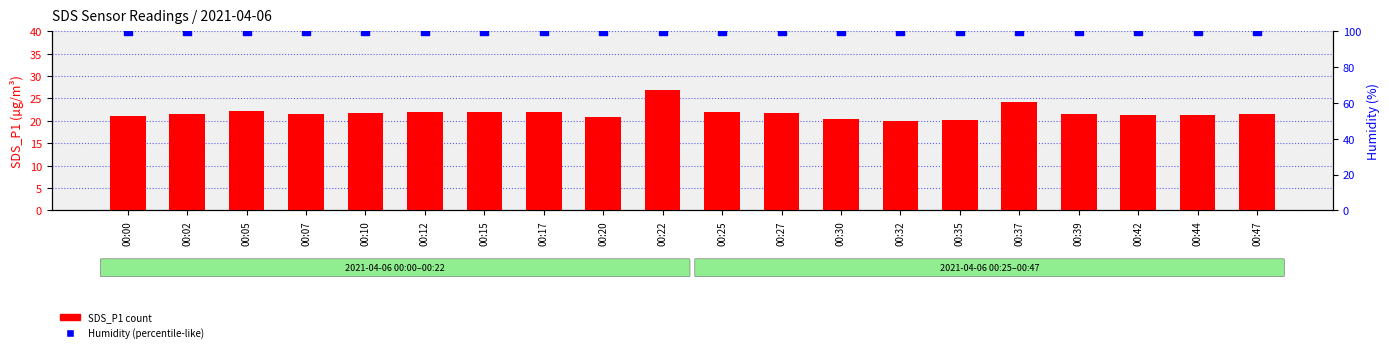

At which category is the sum across all series the highest?

00:22